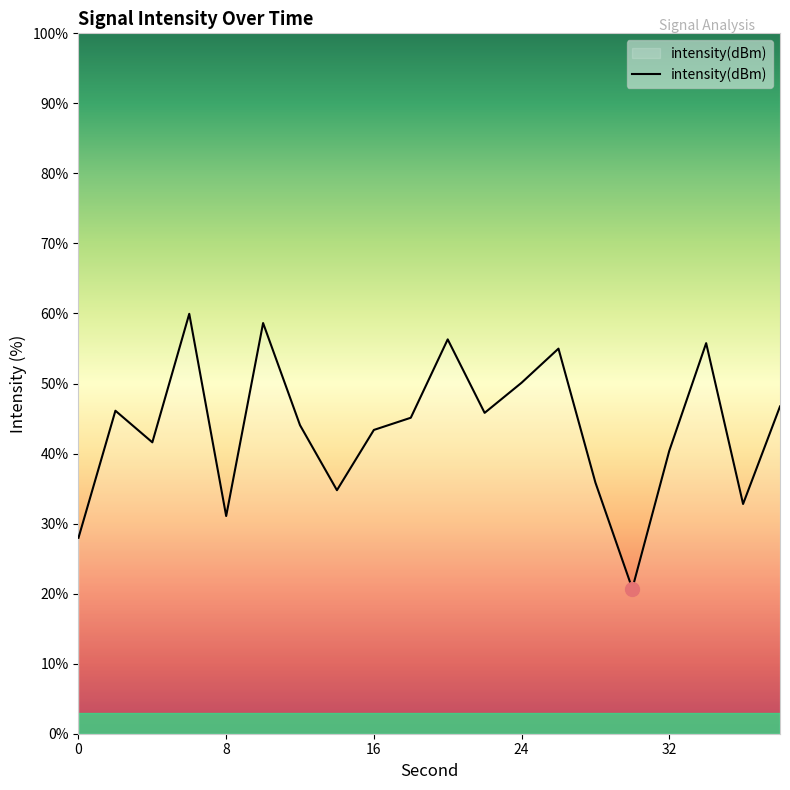

How many interior local peaks (higher than both neighbors) does the data have?

6